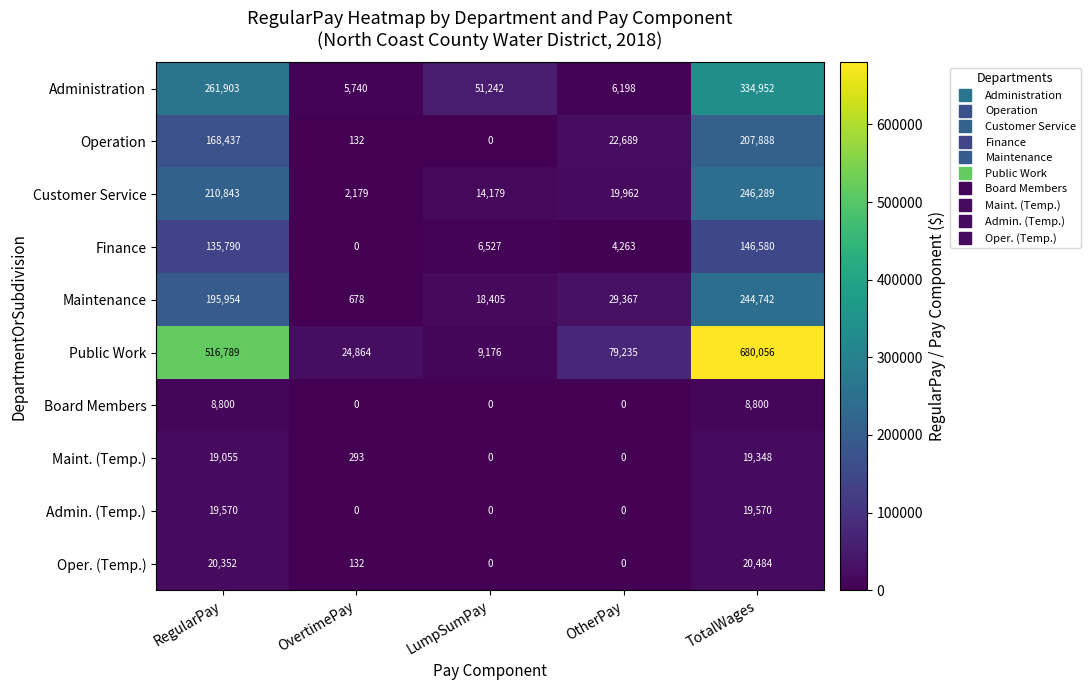

Which series has the largest total across all categories?

Public Work